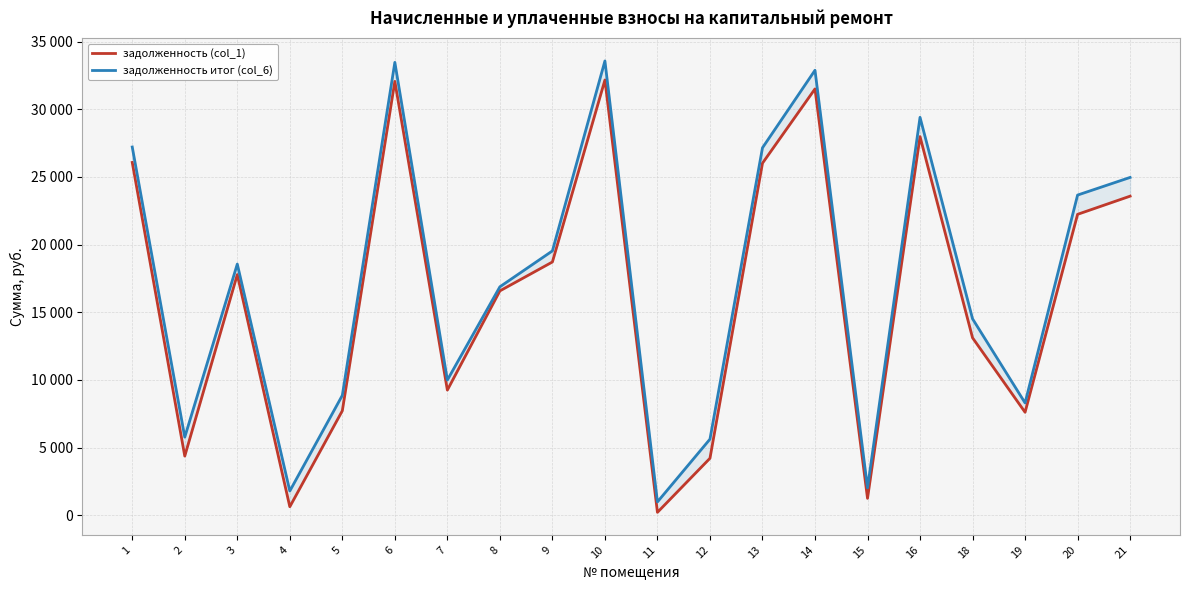

What is the value of the задолженность итог (col_6) point at the 7th from the left?

9993.2